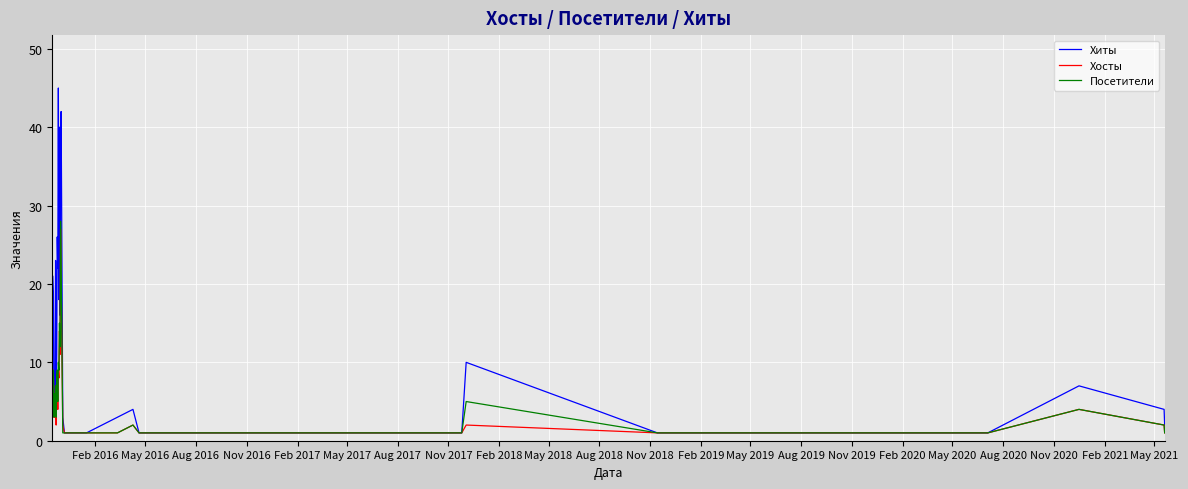

Which series has the largest total across all categories?

Хиты